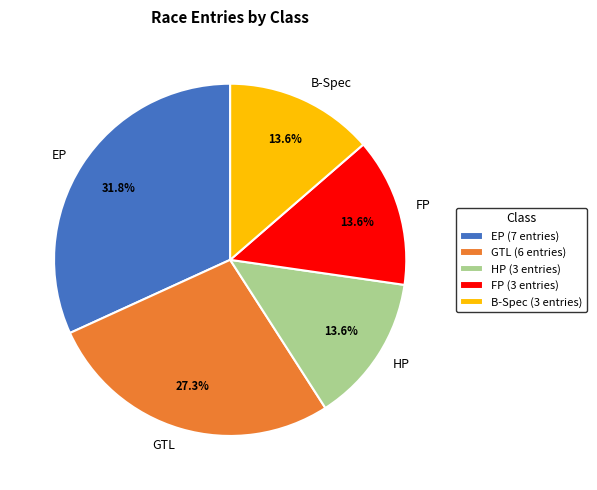

Between FP and GTL, which is larger?

GTL